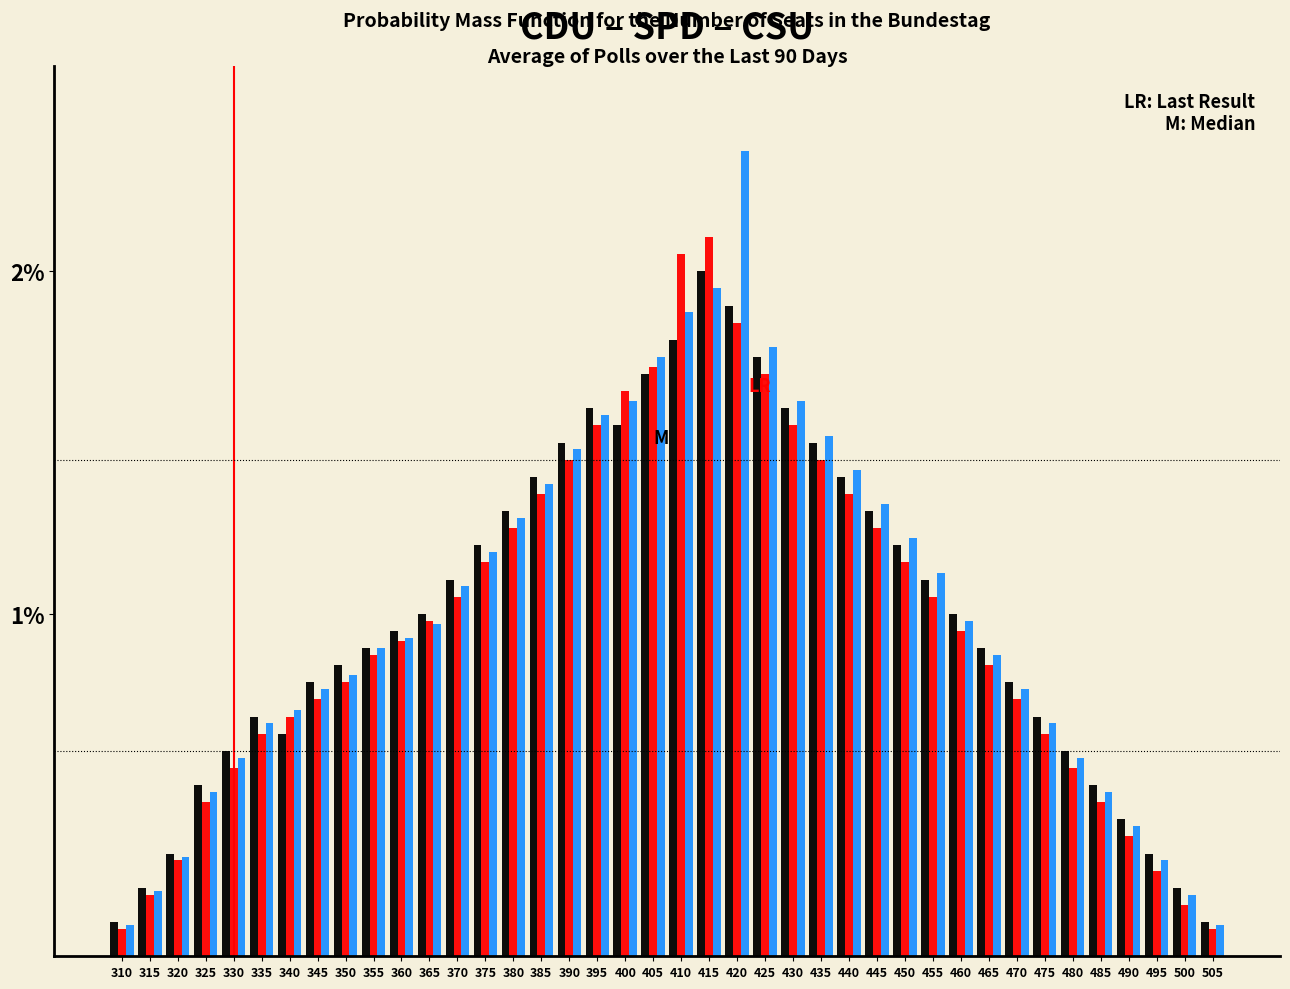

Which category has the highest value across all series?

420